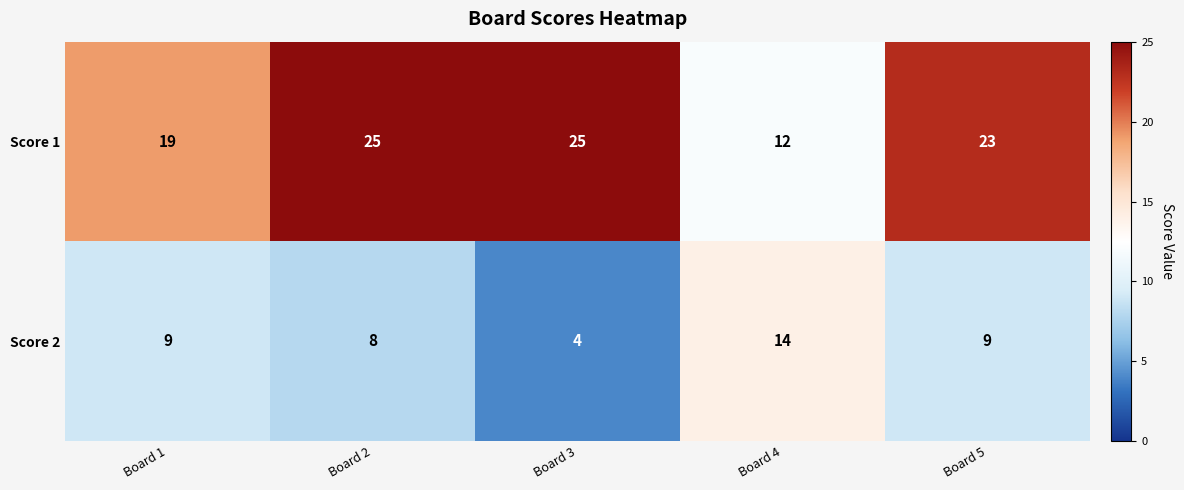

Count the number of data series in this chart.

2